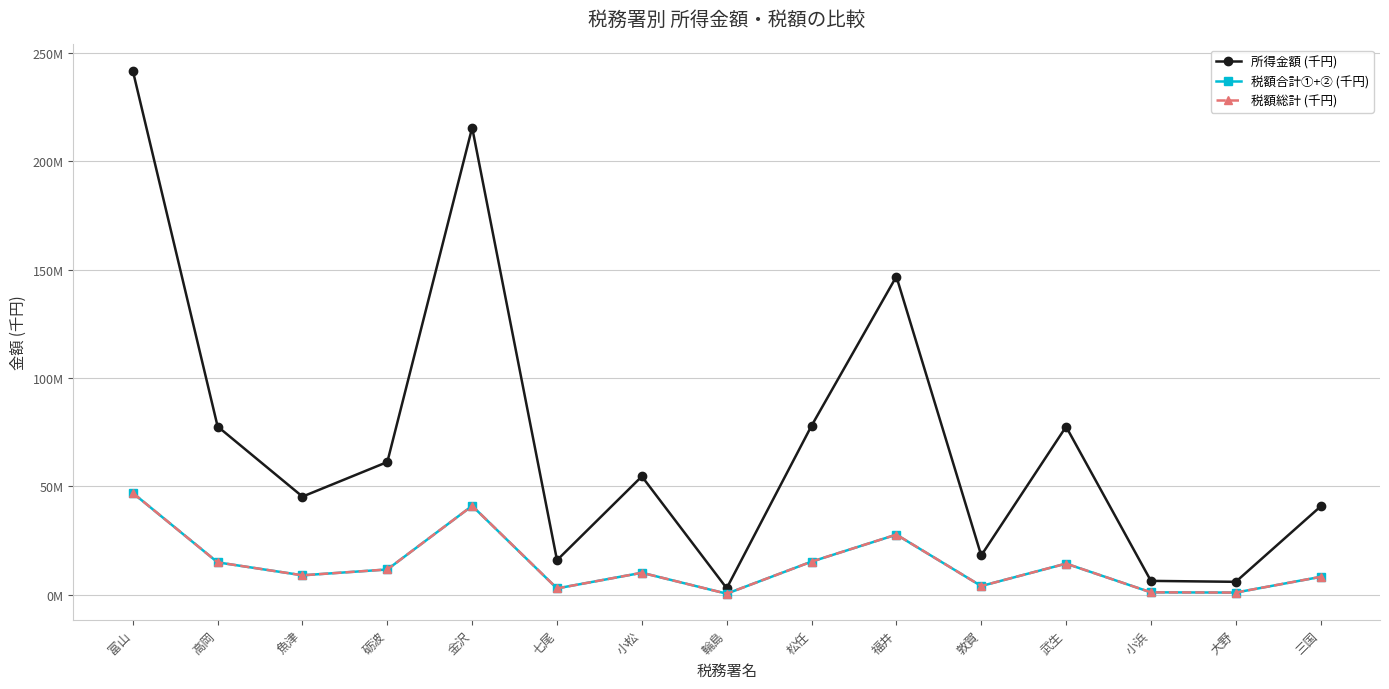

What is the label of the 15th point from the right?

富山